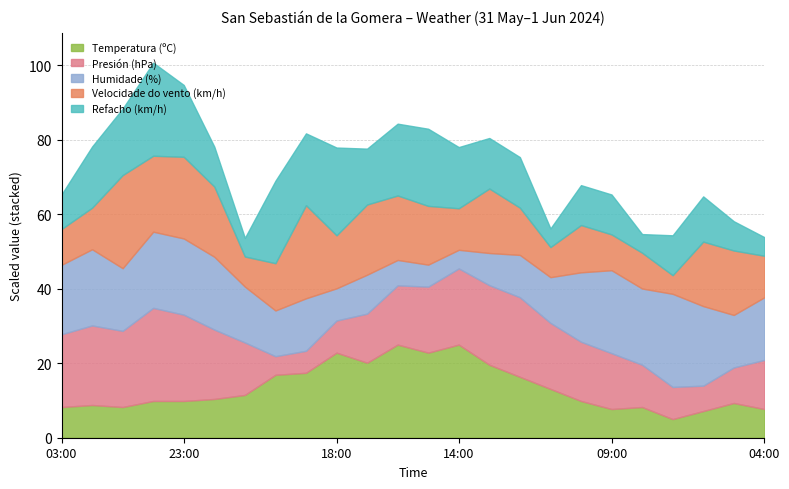

Does the chart have visible grid lines?

Yes